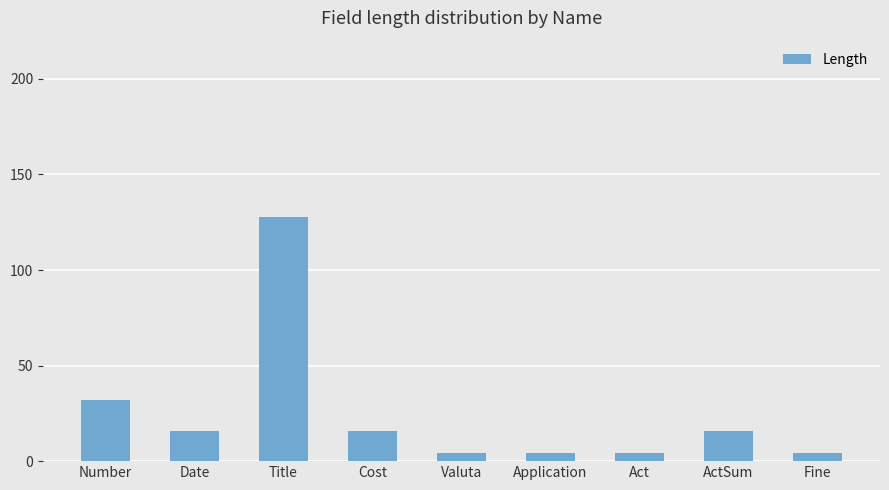

What is the label of the 2nd bar from the right?

ActSum